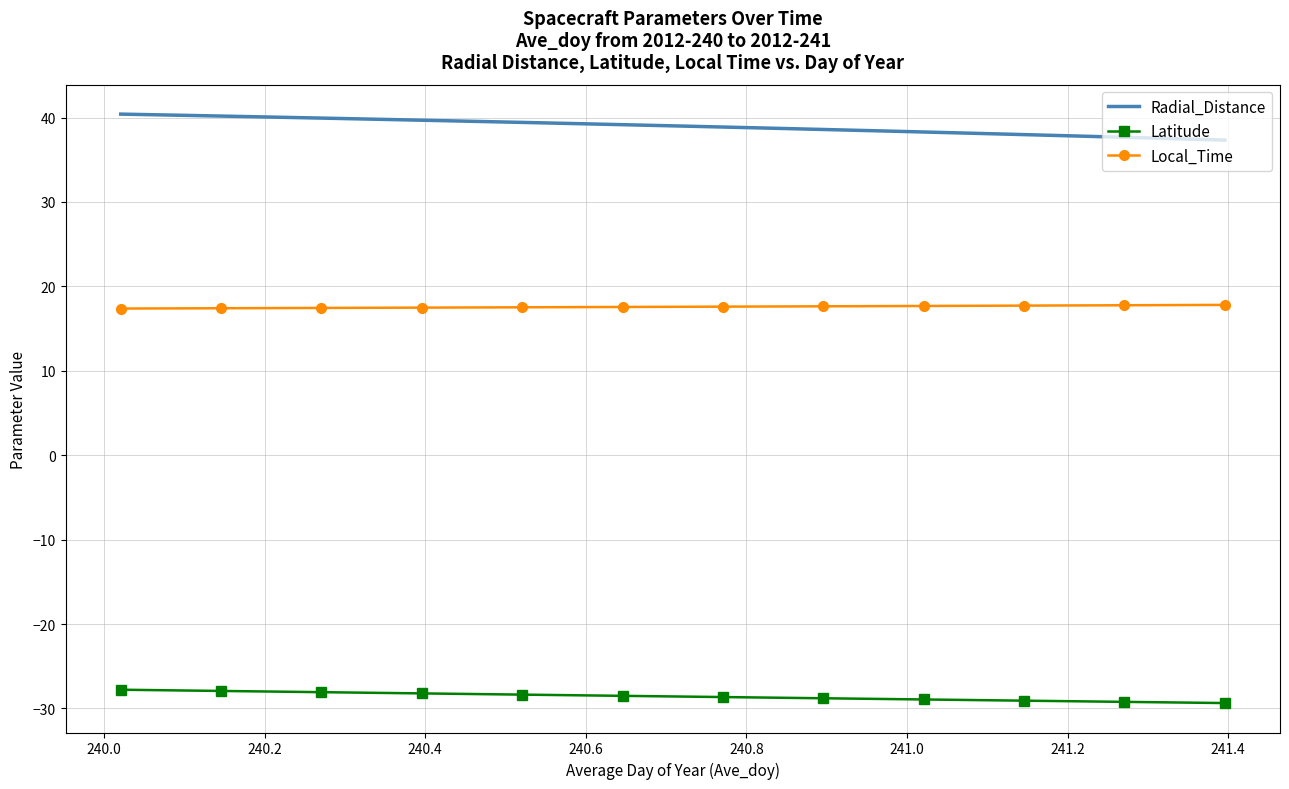

Rank the series by their maximum value, from lowest to highest.

Latitude, Local_Time, Radial_Distance